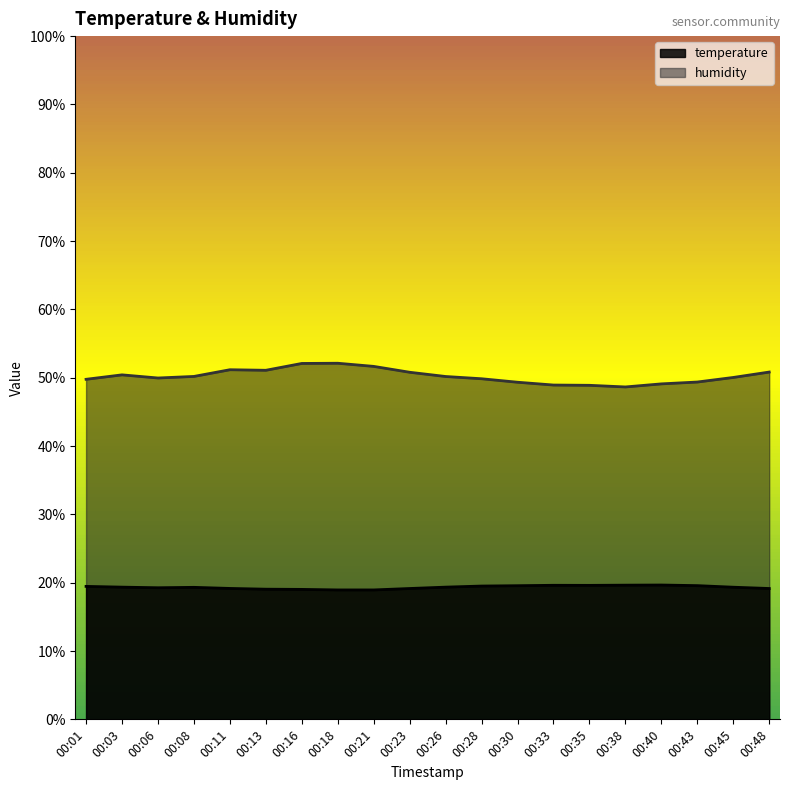

Between 00:43 and 00:08, which is larger?

00:43